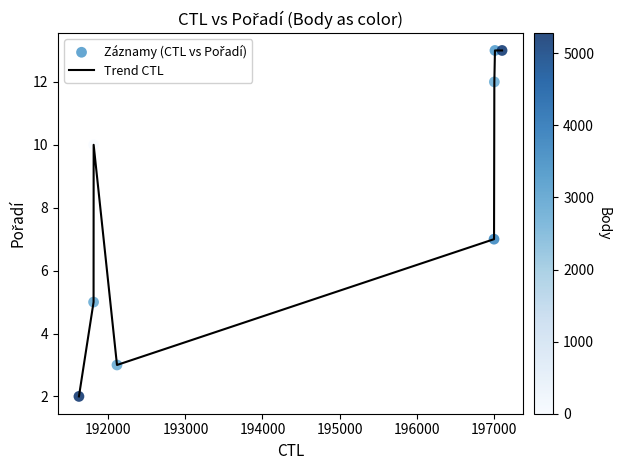

What is the difference between the maximum and minimum values?

11